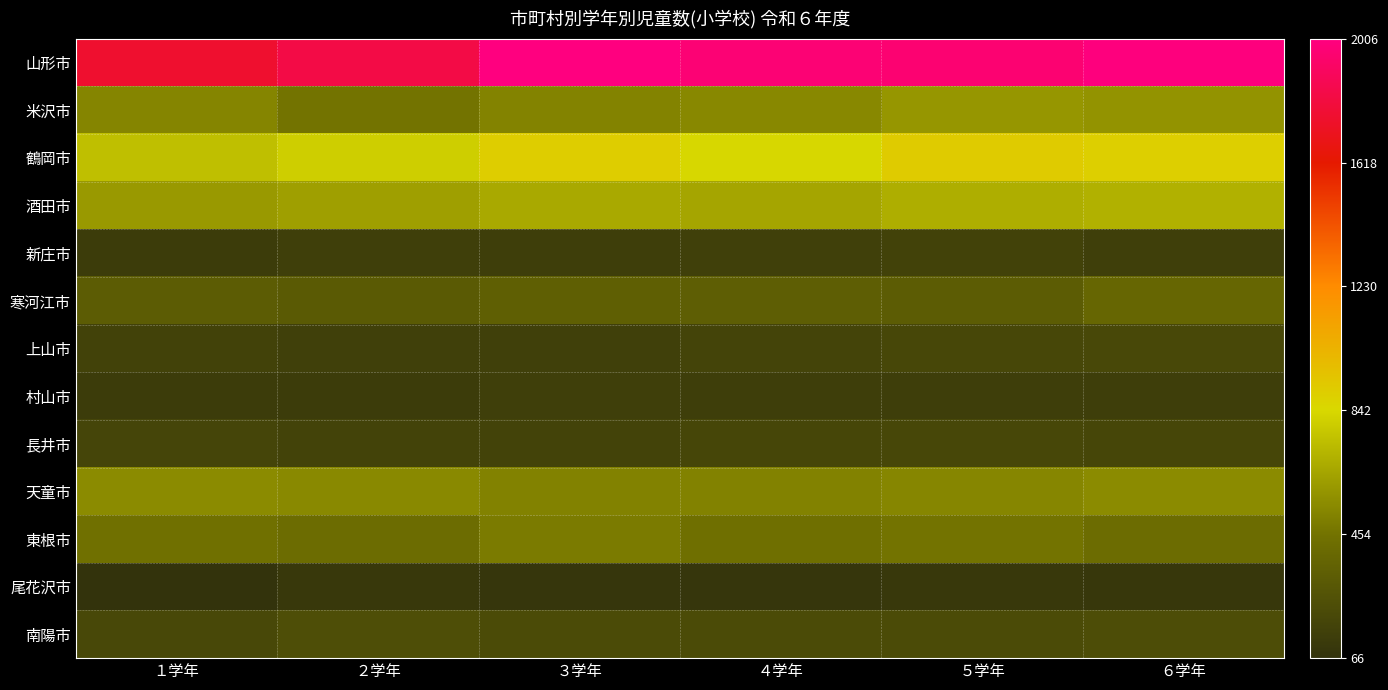

Which series has the largest range (max minus min)?

山形市